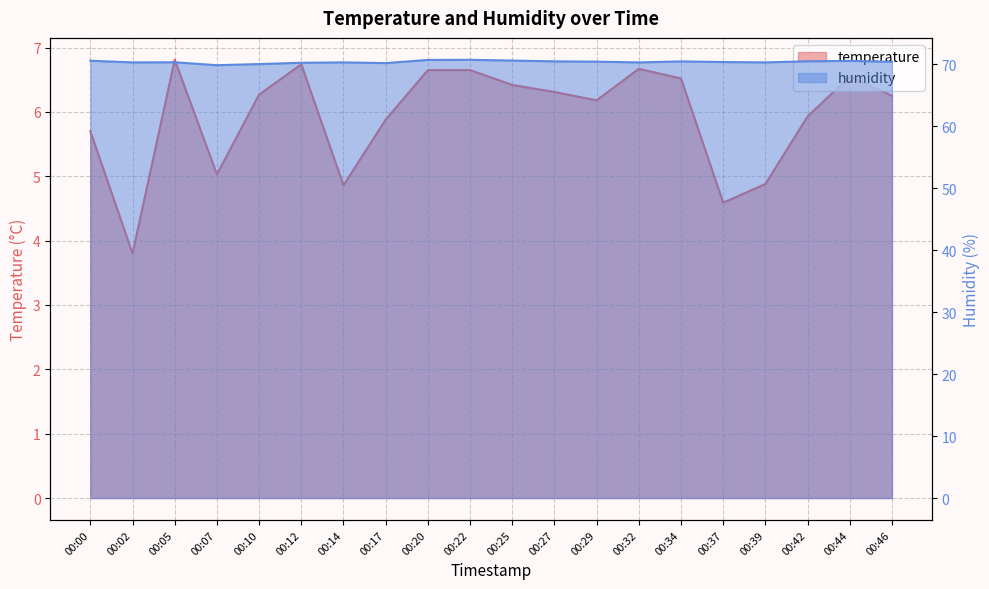

What is the total value across all series at 00:39?

75.2